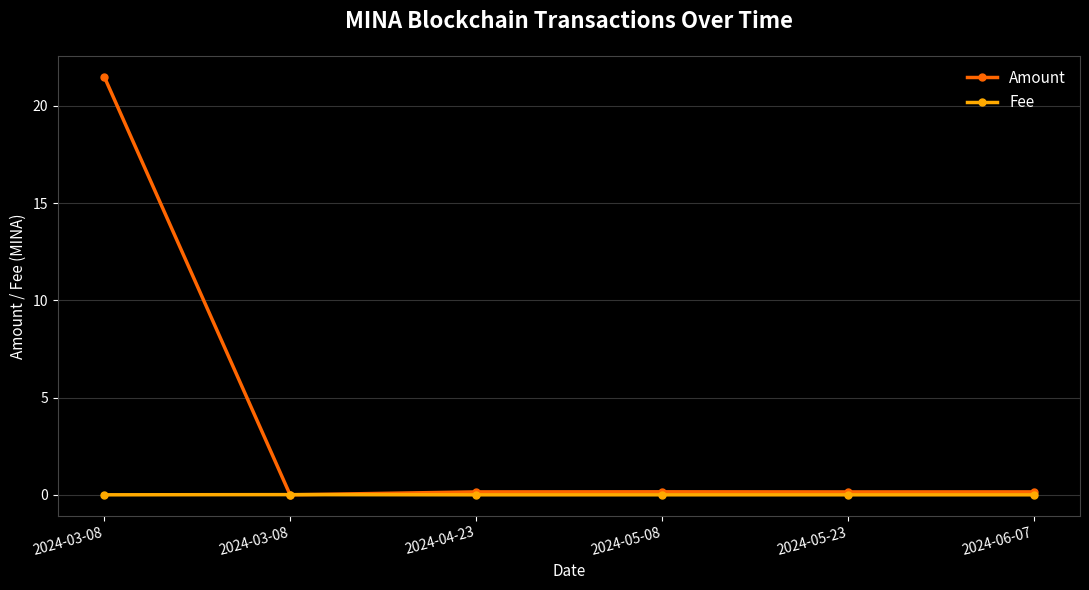

What is the label of the 5th point from the right?

2024-03-08